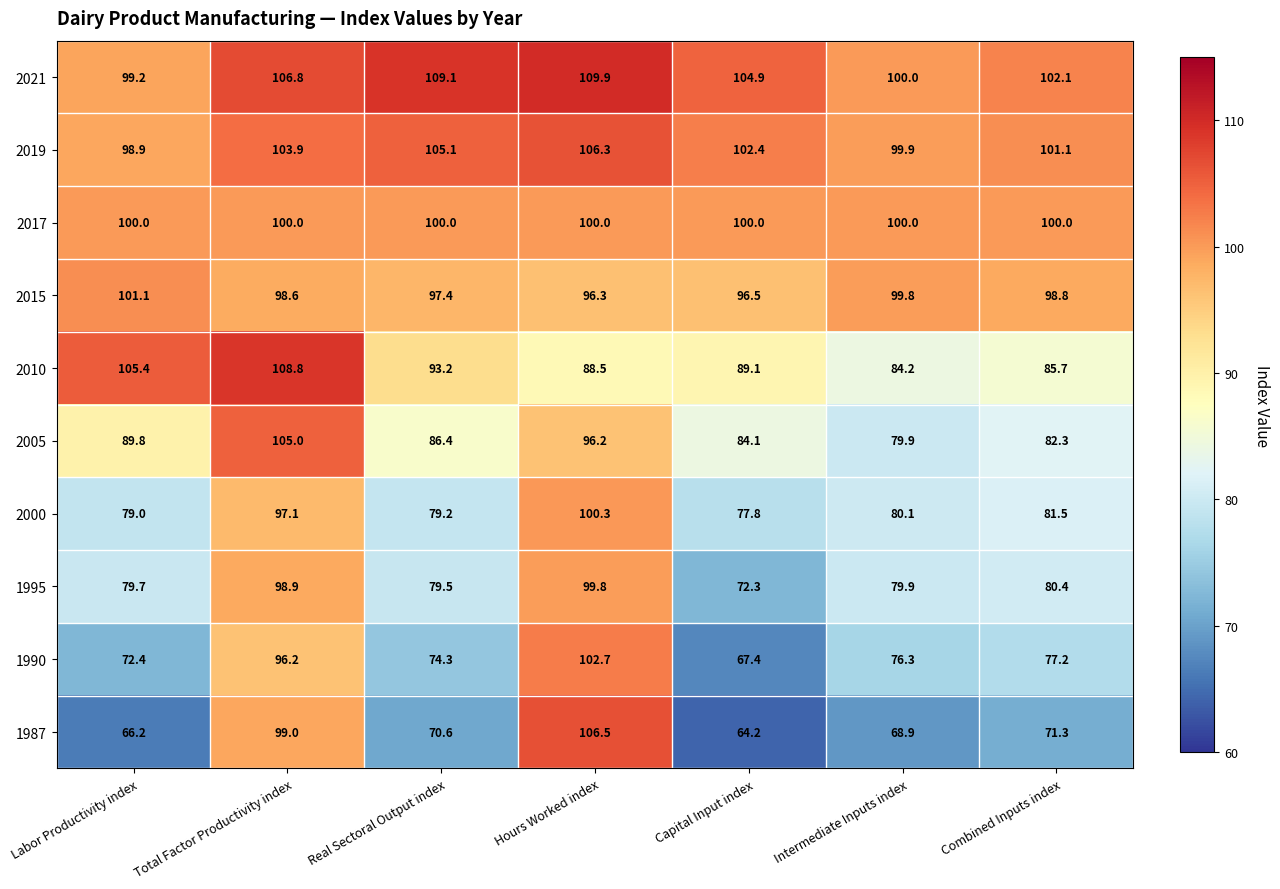

Where does the 2010 series first go above 89?

Labor Productivity index